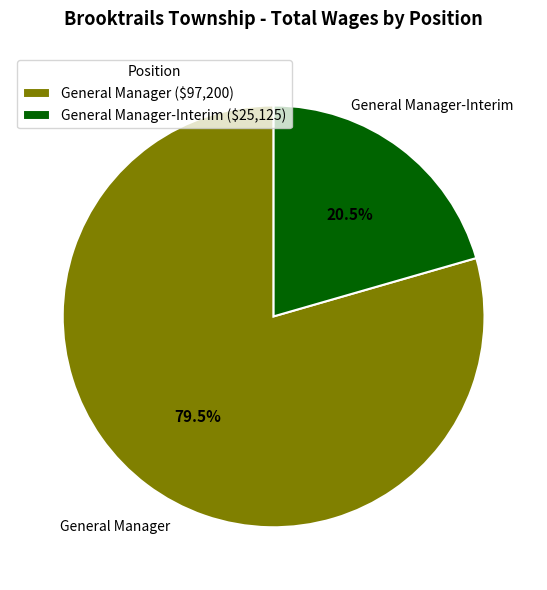

Approximately how many times larger is the value at General Manager-Interim compared to General Manager?

0.3